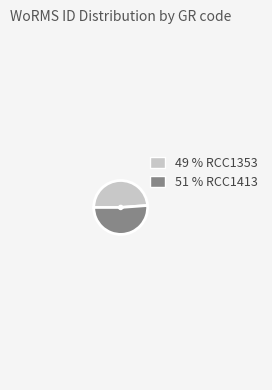

Is there a majority slice in this chart?

Yes